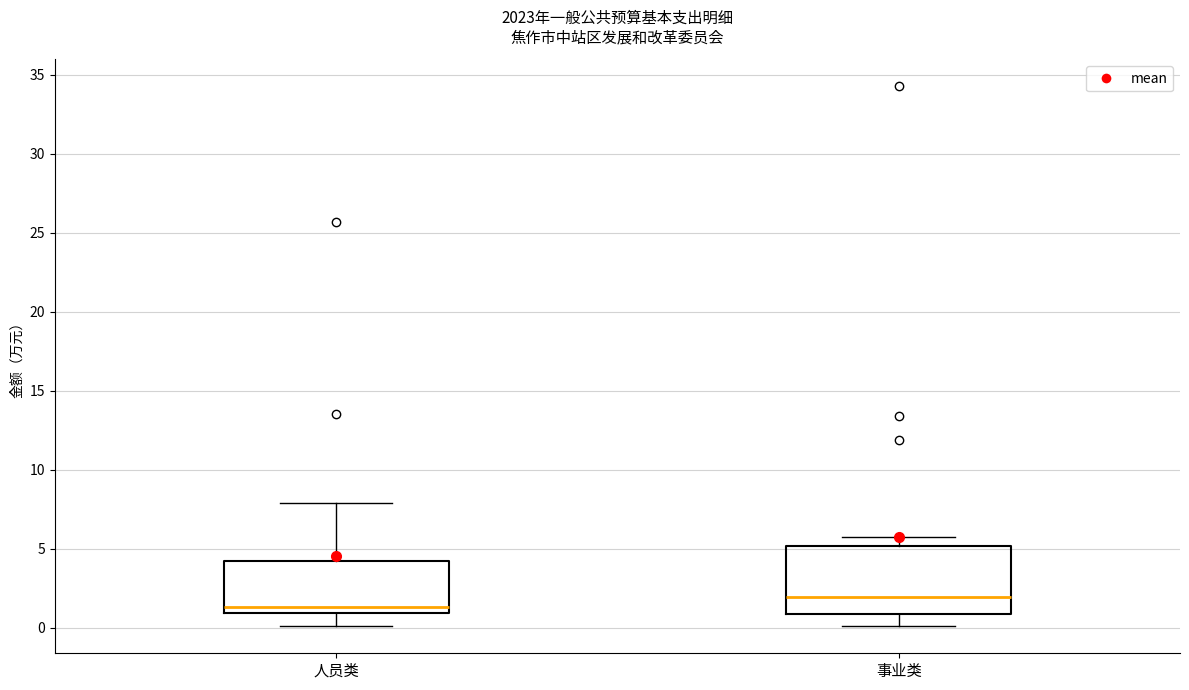

Reading left to right, transcribe this box plot: for each box, give where its median line is, the range the box spans, and where its two whiskers end, as read against the y-axis. The values are not printed on the chart, so give them approximately, as read against the axis.

人员类: median 1.5, box 1.0 to 4.0, whiskers 0.0 to 8.0
事业类: median 2.0, box 1.0 to 5.0, whiskers 0.0 to 5.5